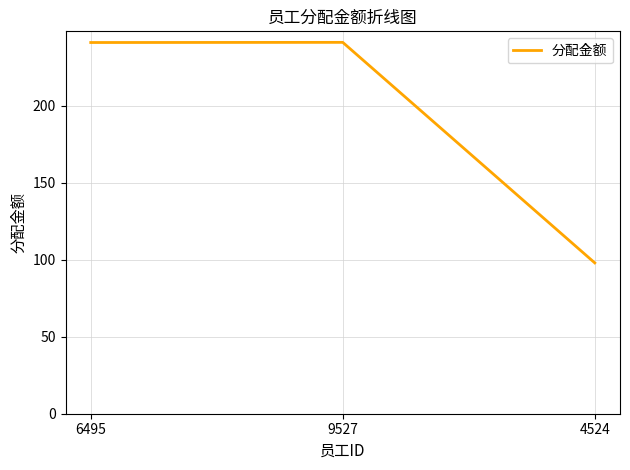

What is the average value?

193.5